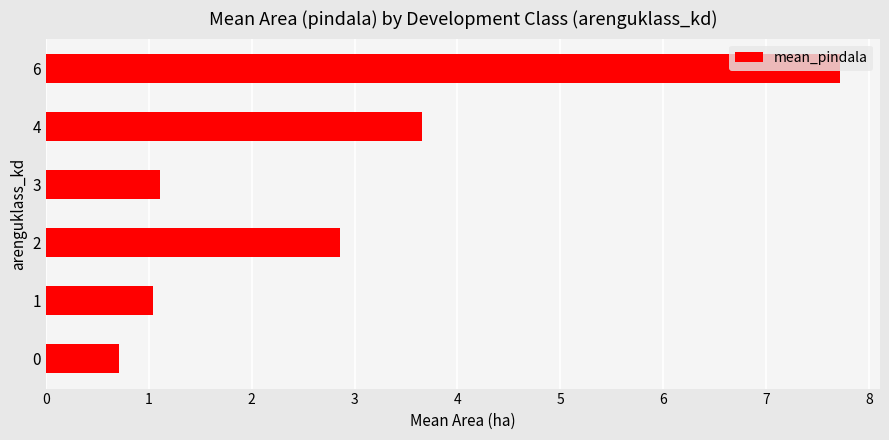

Approximately how many times larger is the value at 1 compared to 2?

0.4